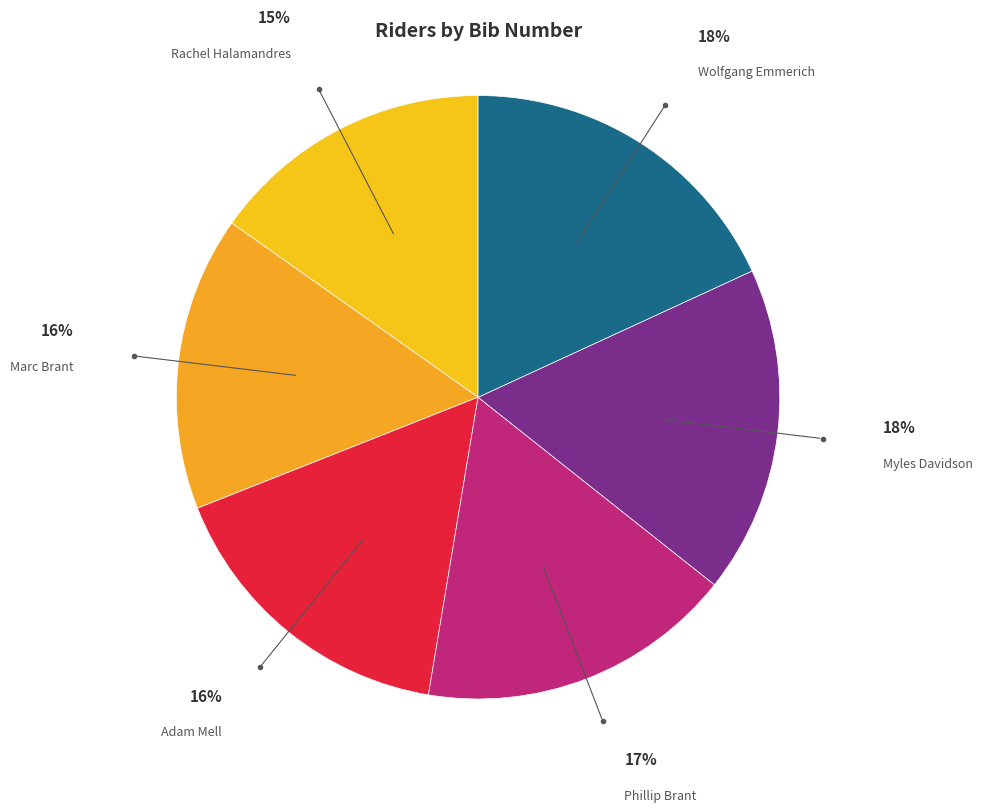

Combined, do Wolfgang Emmerich and Myles Davidson account for over 50%?

No